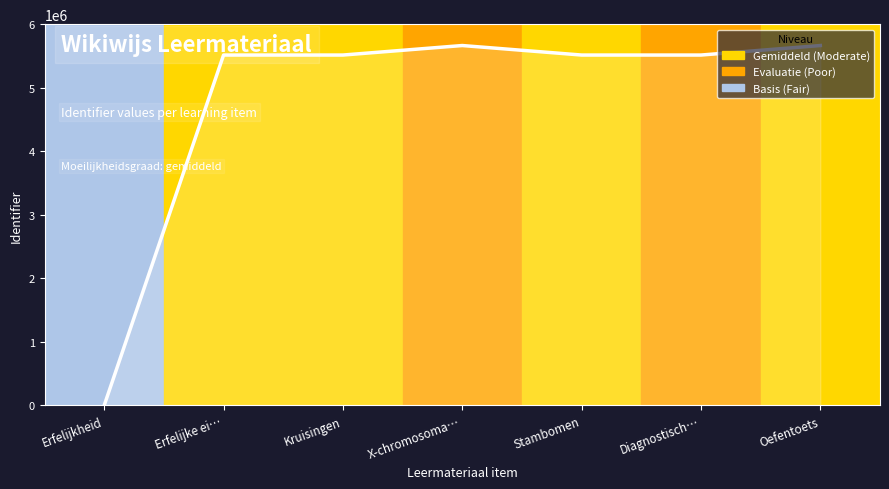

True or false: the data shows 2176246 at X-chromosoma….

False